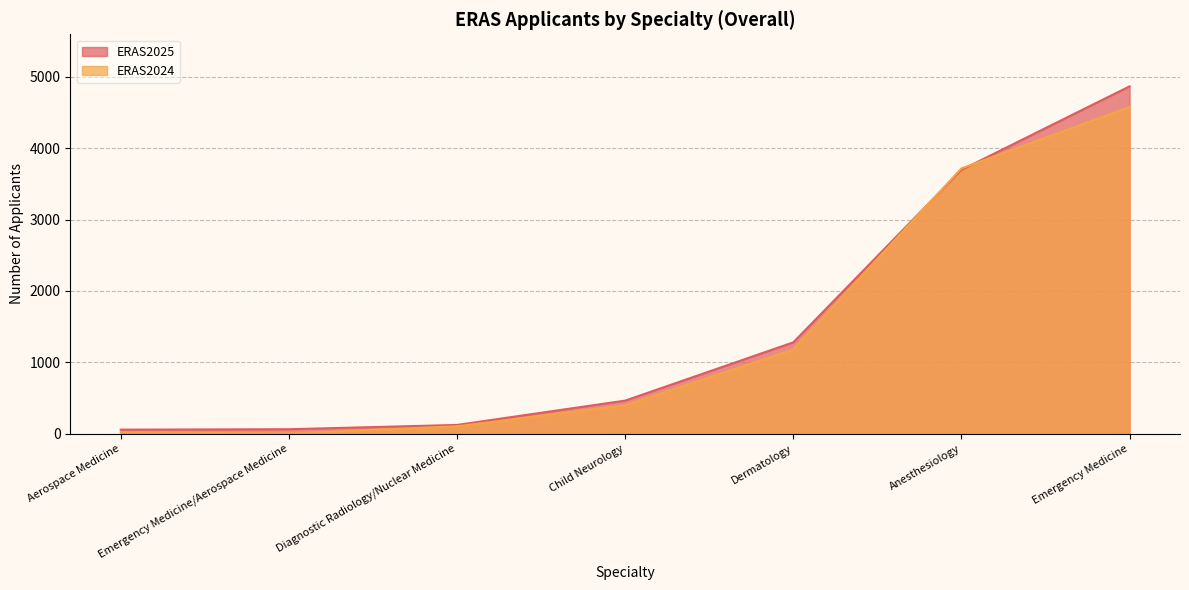

What is the maximum value for ERAS2025?

4868